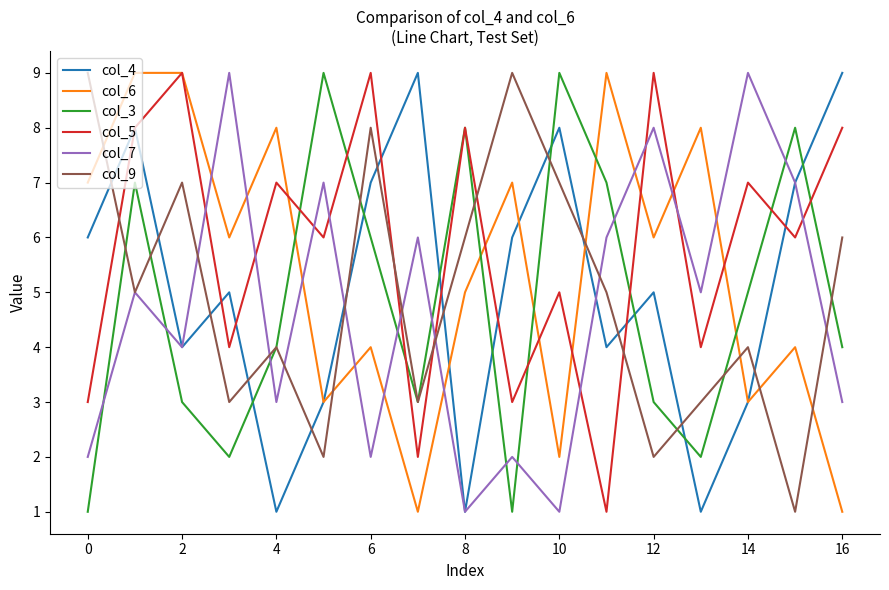

What is the average value of the col_9 series?

5